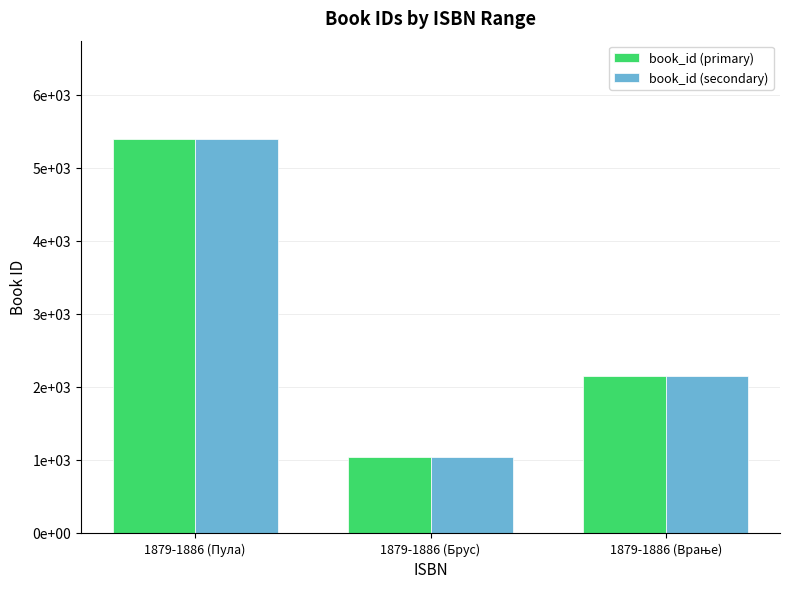

What is the label of the 3rd bar from the right?

1879-1886 (Пула)